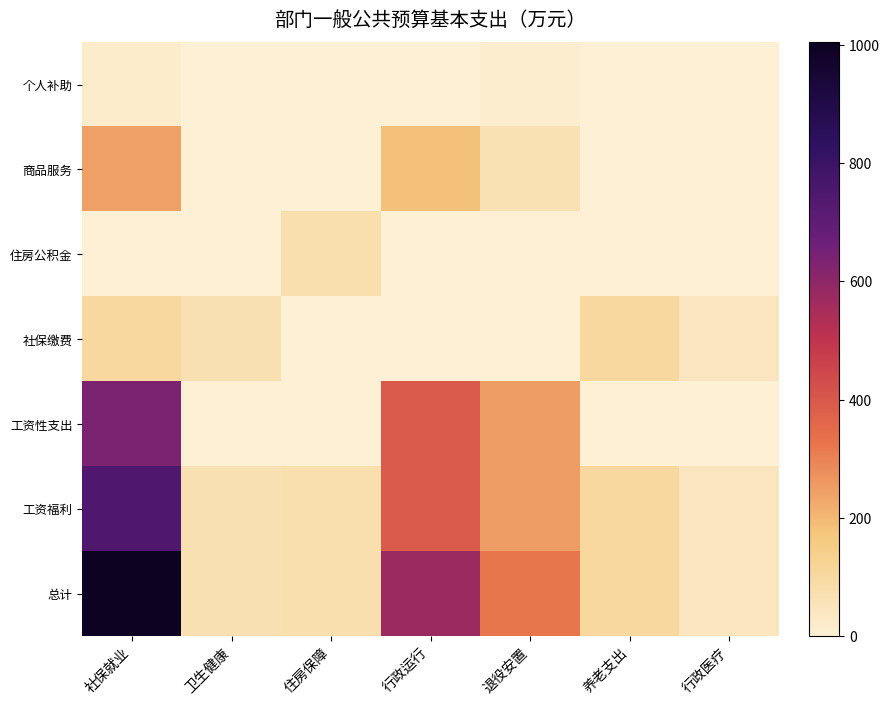

List the series in order of their peak value, lowest first.

个人补助, 住房公积金, 社保缴费, 商品服务, 工资性支出, 工资福利, 总计